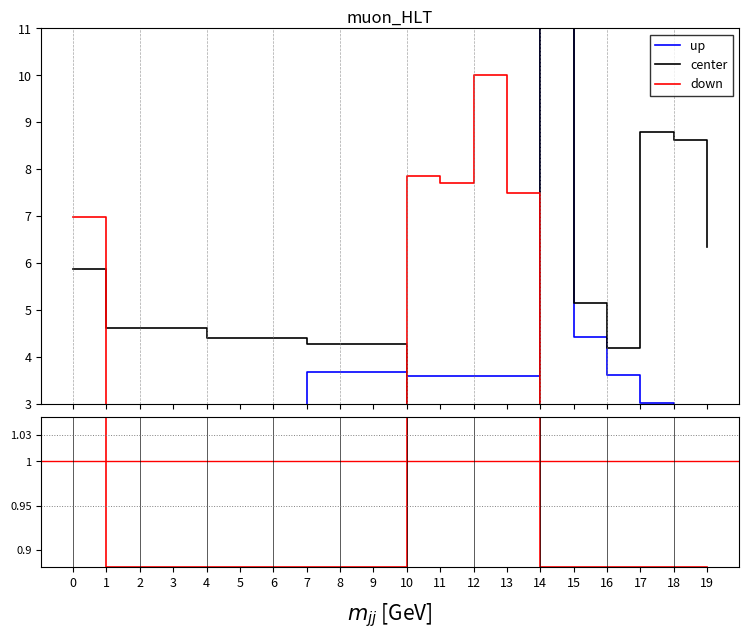

Which series changed the most between 1 and 19?

center